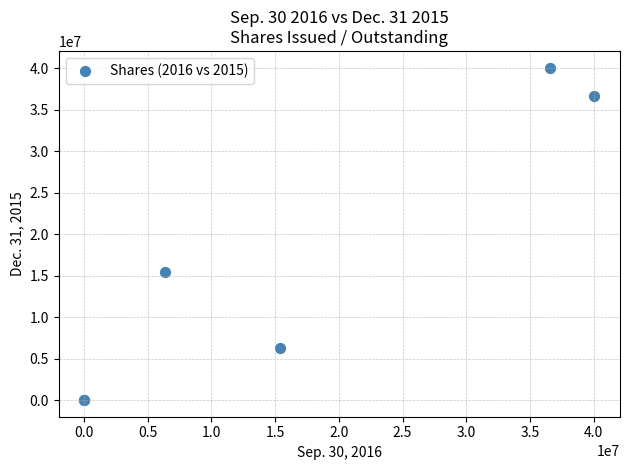

What Y value in the scatter plot is closest to 20034791?

15410000